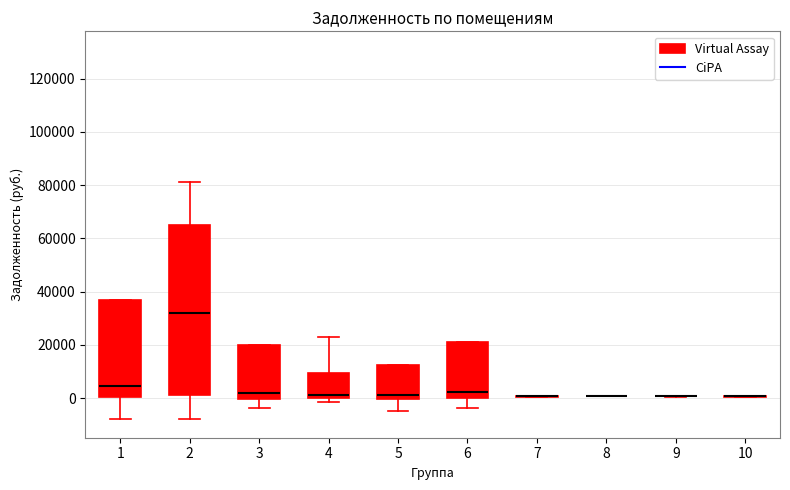

Reading left to right, read every box against the y-axis: the position of its median line, the range the box covers, and the ends of its whiskers. The values are not printed on the chart, so give them approximately, as read against the axis.

1: median 4000, box 0 to 36000, whiskers -8000 to 36000
2: median 32000, box 0 to 64000, whiskers -8000 to 80000
3: median 2000, box 0 to 20000, whiskers -4000 to 20000
4: median 2000, box 0 to 10000, whiskers -2000 to 22000
5: median 2000, box 0 to 12000, whiskers -4000 to 12000
6: median 2000, box 0 to 22000, whiskers -4000 to 22000
7: box collapsed to a line at 0, whiskers 0 to 0
8: box collapsed to a line at 0, whiskers 0 to 0
9: box collapsed to a line at 0, whiskers 0 to 0
10: box collapsed to a line at 0, whiskers 0 to 0